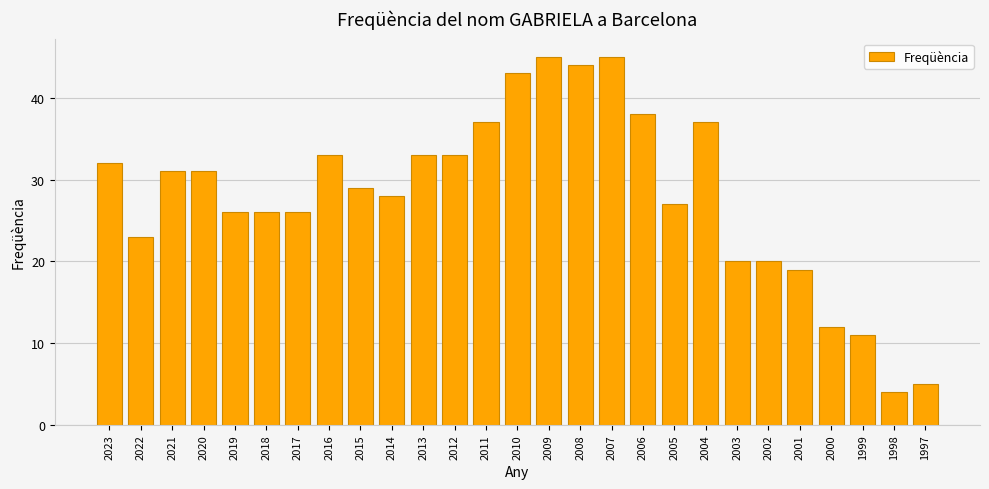

Where does the data first go above 29?

2023